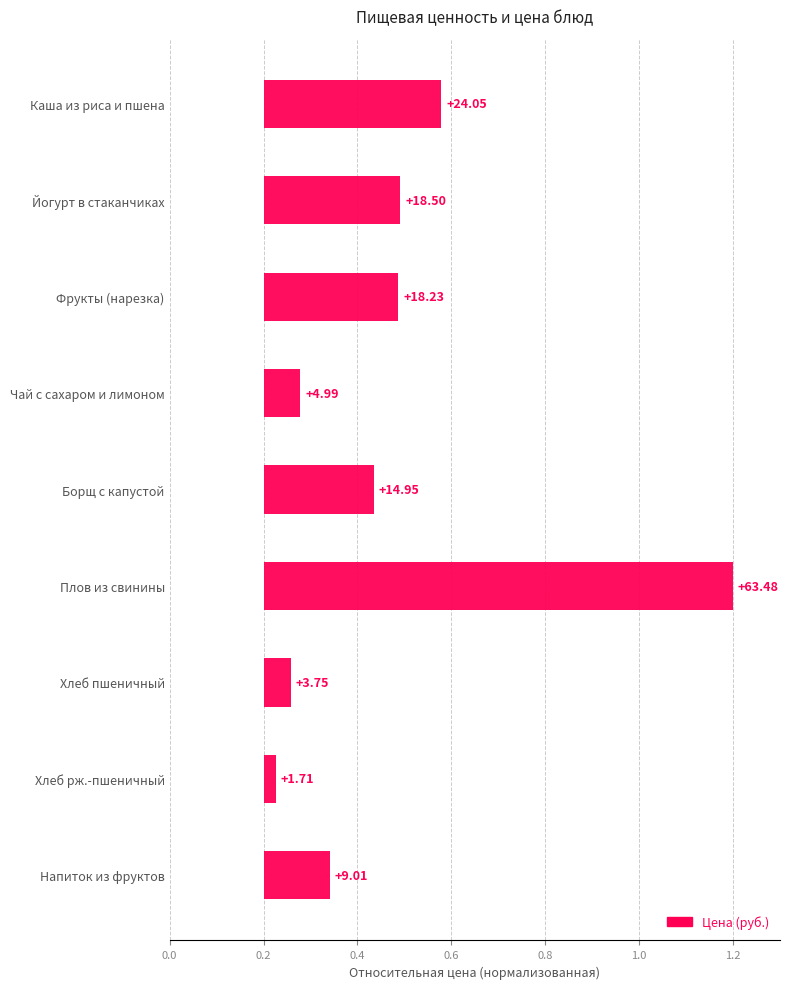

What is the value of the 6th bar from the left?

1.0